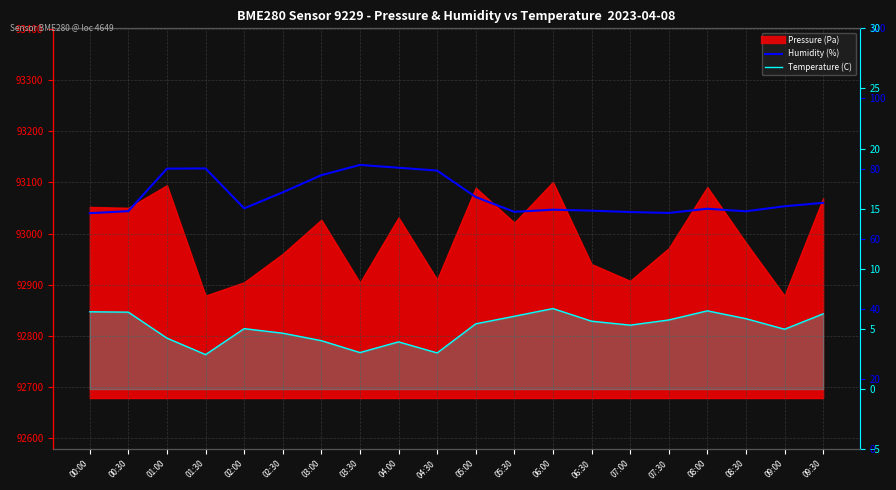

How many interior local valleys does the Humidity (%) series have?

4